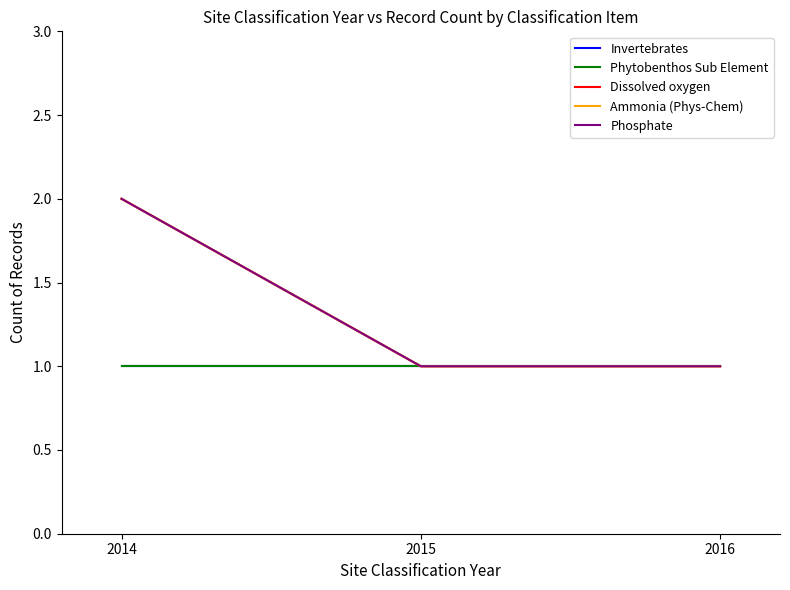

Which series has the largest total across all categories?

Dissolved oxygen